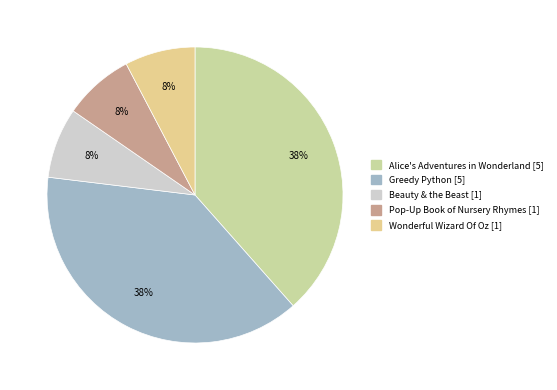

Is there a majority slice in this chart?

No